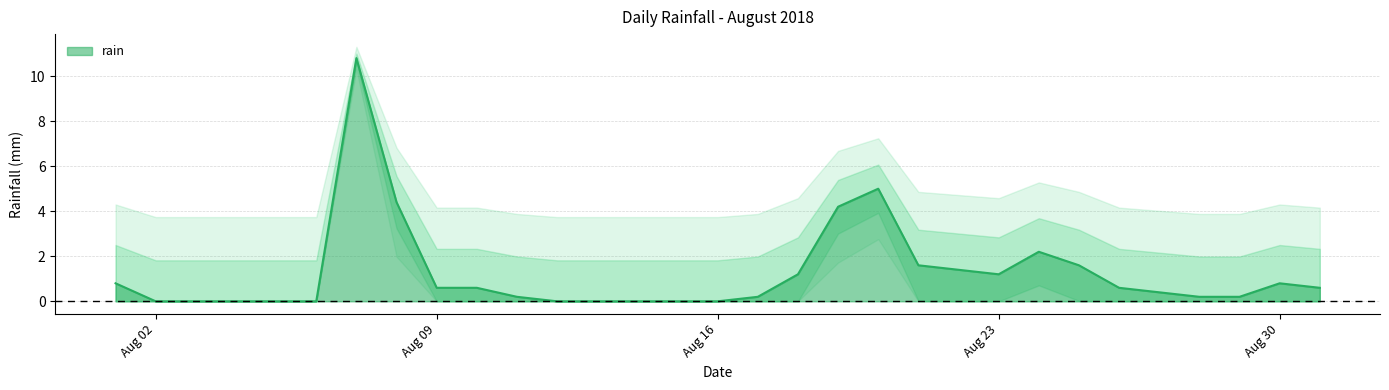

True or false: the data has more than 2 interior local peaks.

True